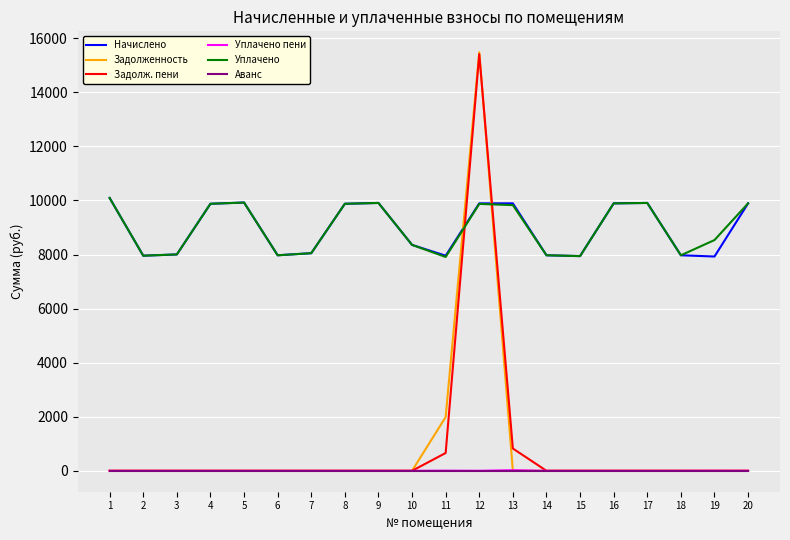

Which series changed the most between 11 and 18?

Задолженность